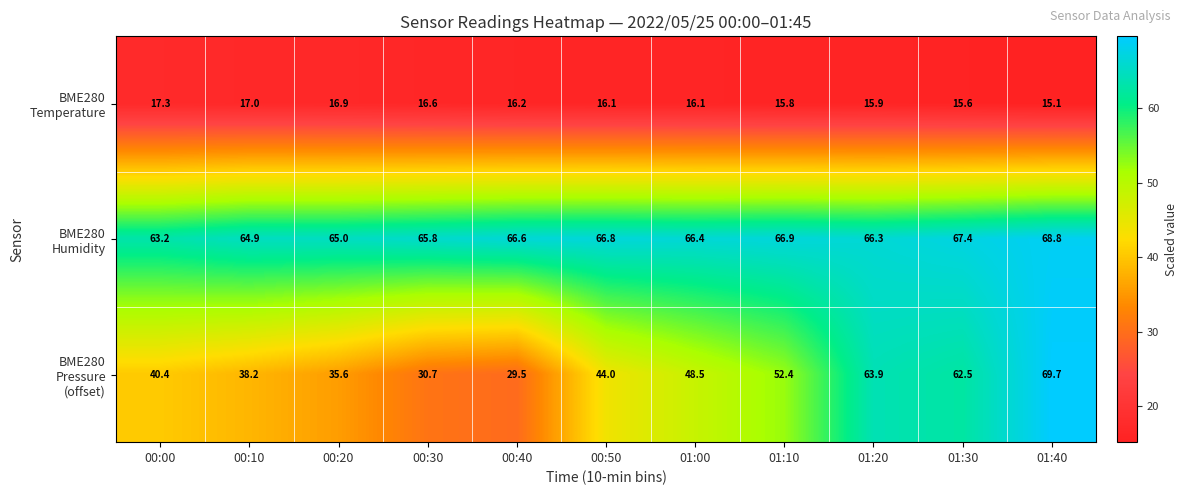

What is the minimum value shown in the chart?

15.1